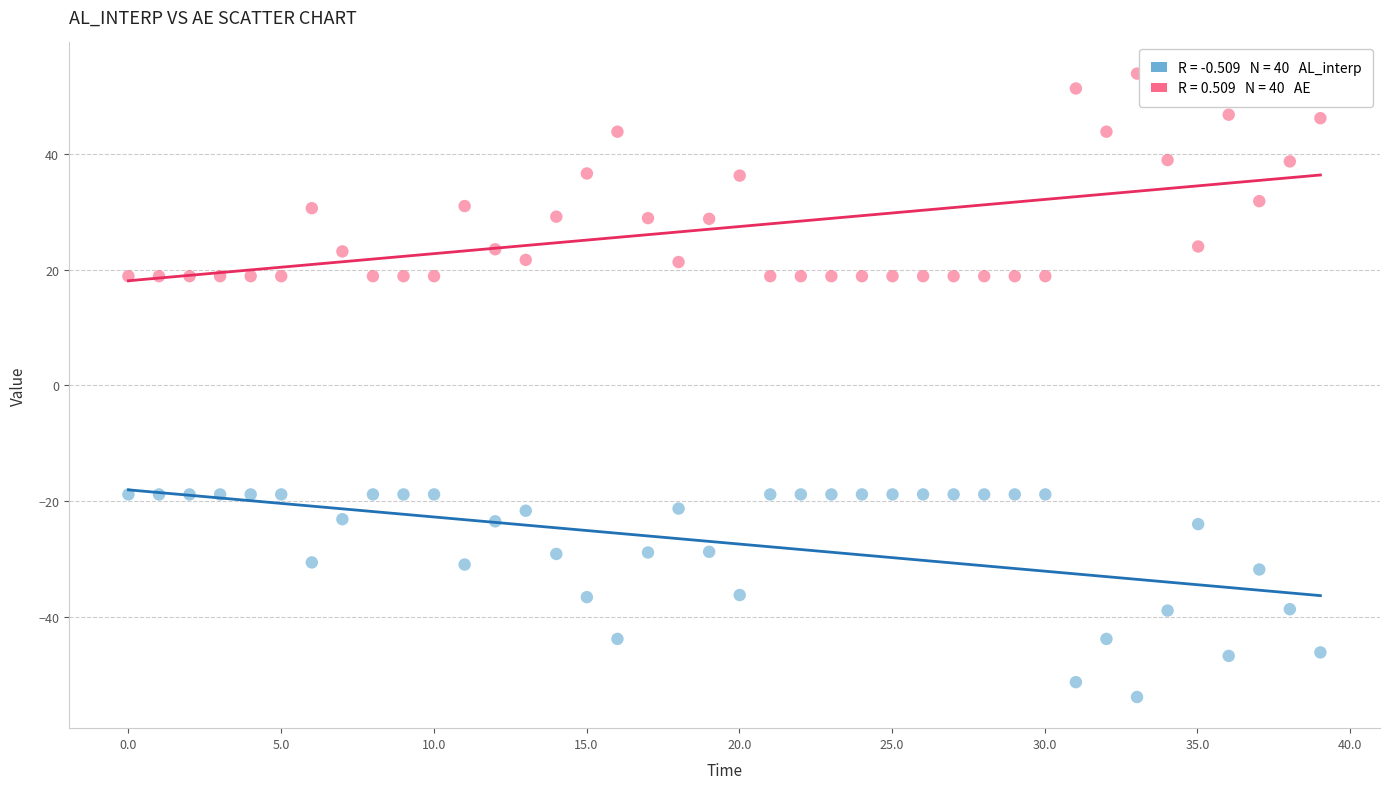

Across all data points, what is the range of X values (max minus min)?

39.0